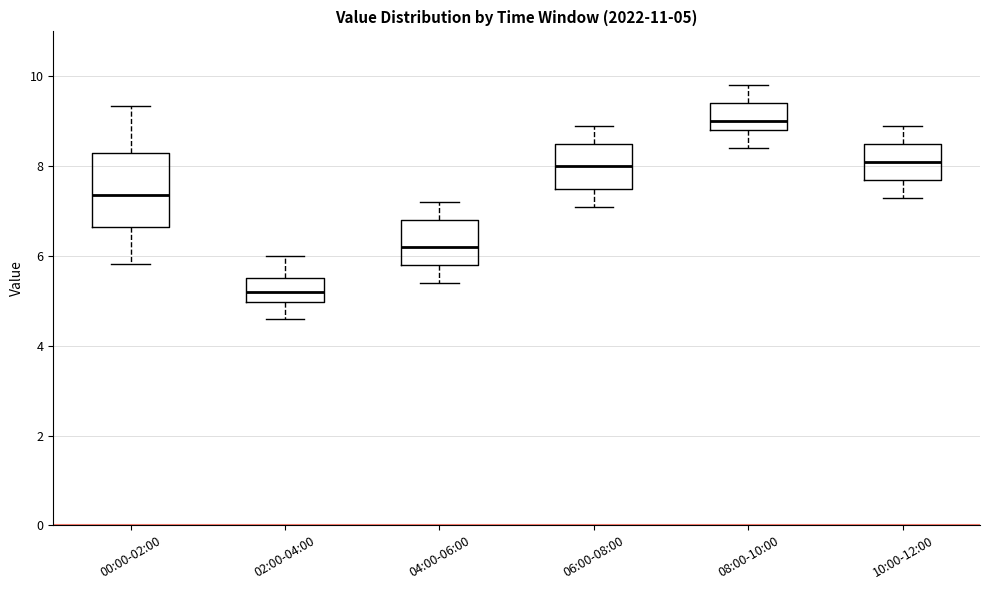

Which box is the tallest, from its lower edge to its upper edge?

00:00-02:00